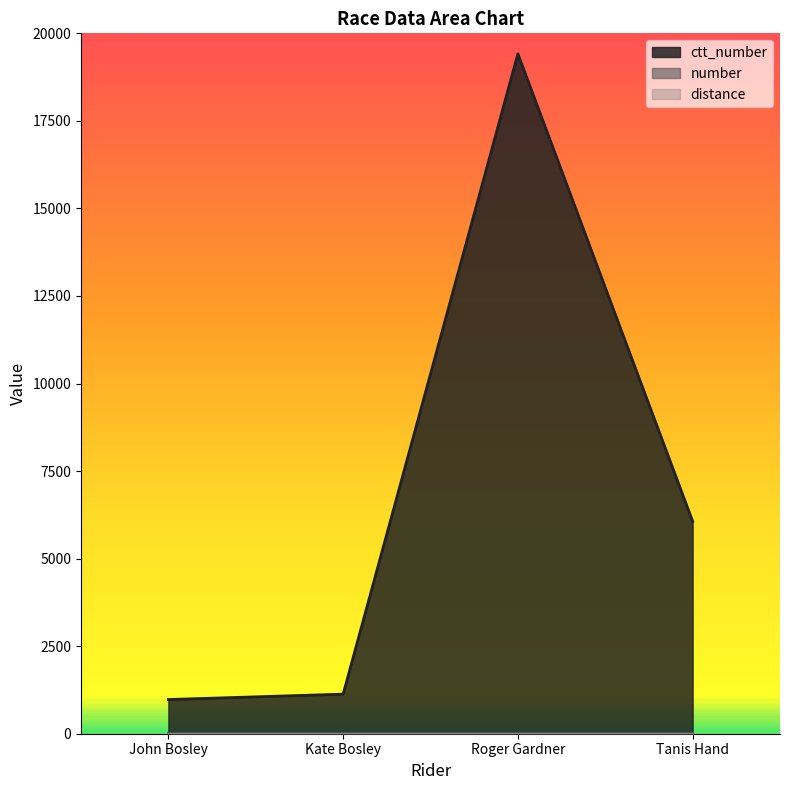

Read the ctt_number value at Roger Gardner, to the nearest 50.

19400